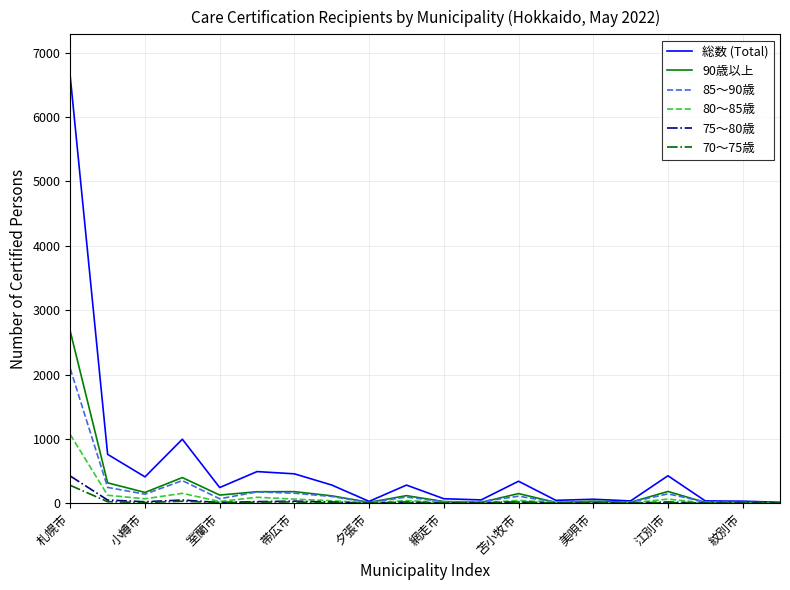

What is the greatest value displayed?

6625